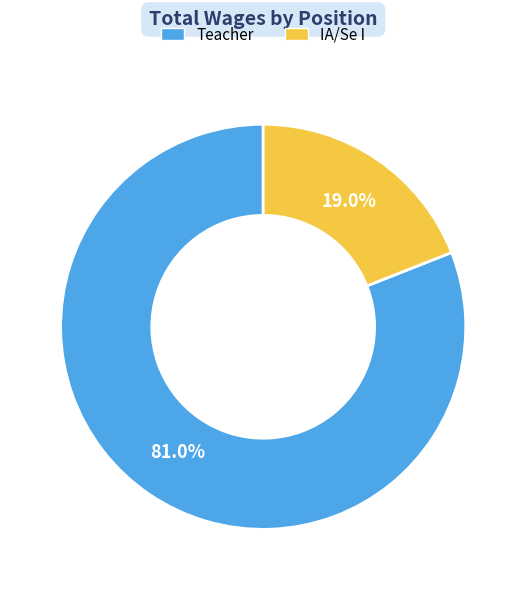

To the nearest percent, what is the difference between the largest and smallest slice percentages?

62%